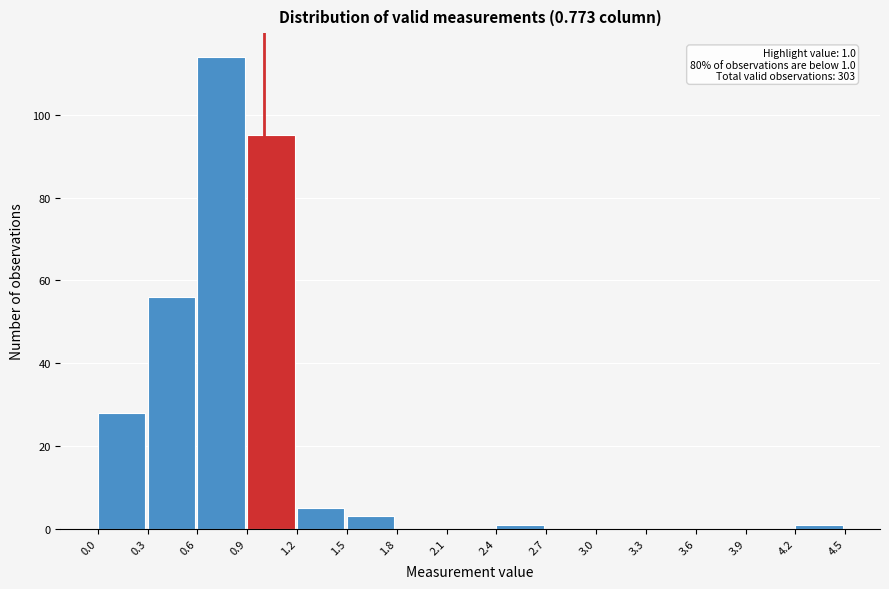

Over which range of the x-axis is the bar tallest?

0.6 to 0.9